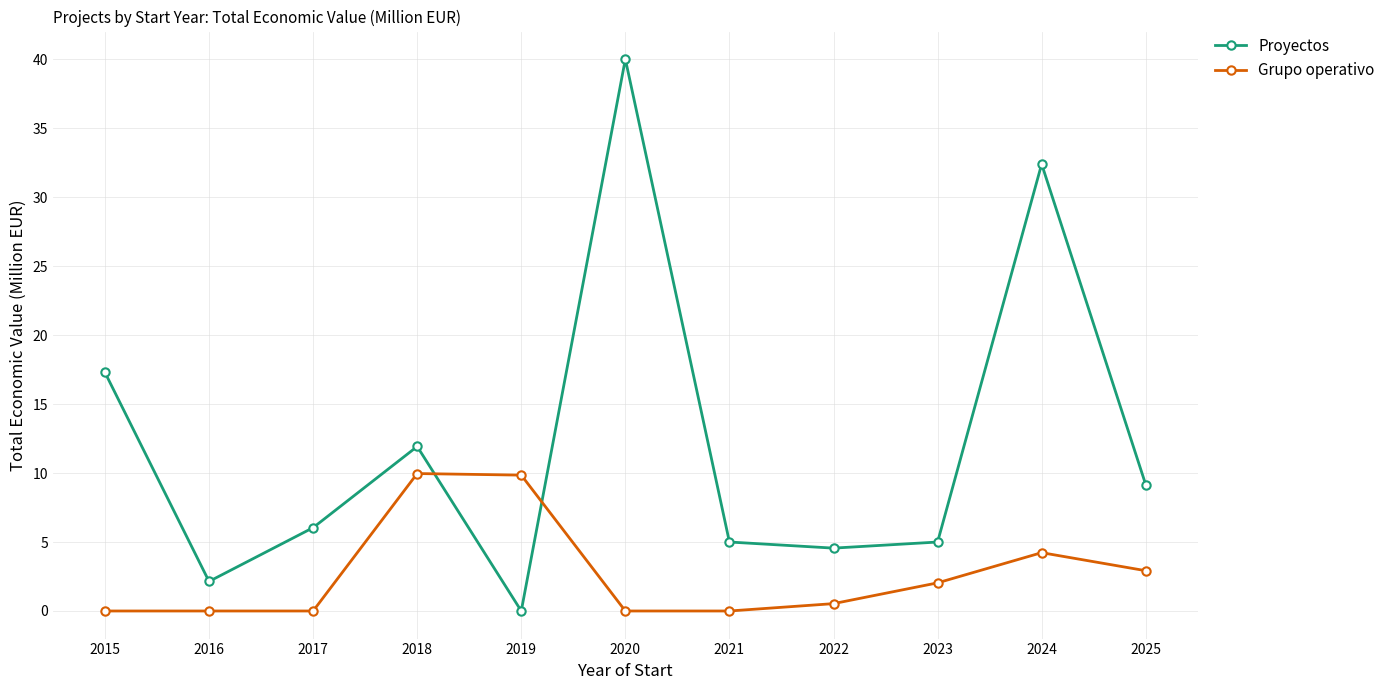

Rank the series at 2021 from highest to lowest value.

Proyectos, Grupo operativo